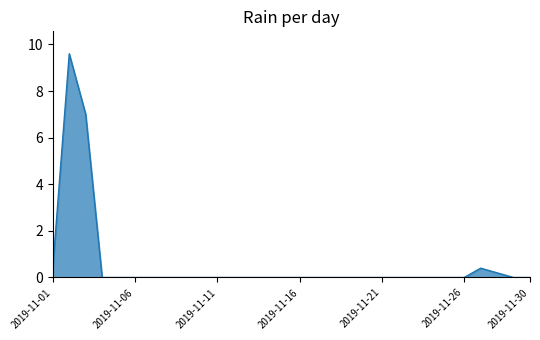

What is the greatest value displayed?

9.6